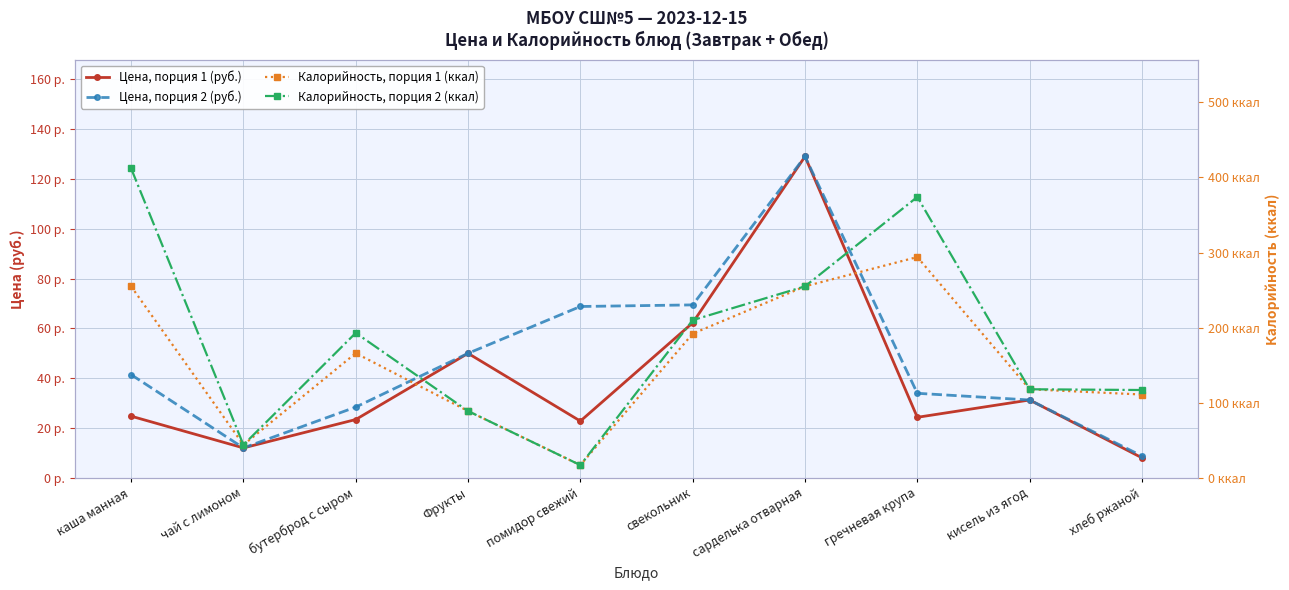

At which category does the chart reach its minimum across all series?

хлеб ржаной